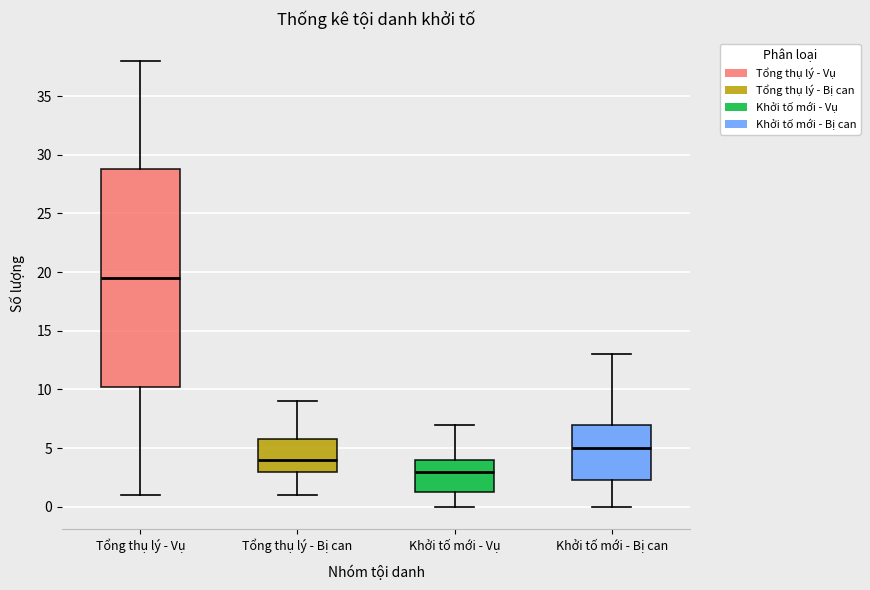

Reading left to right, transcribe this box plot: for each box, give where its median line is, the range the box spans, and where its two whiskers end, as read against the y-axis. The values are not printed on the chart, so give them approximately, as read against the axis.

Tổng thụ lý - Vụ: median 19.5, box 10.5 to 29.0, whiskers 1.0 to 38.0
Tổng thụ lý - Bị can: median 4.0, box 3.0 to 6.0, whiskers 1.0 to 9.0
Khởi tố mới - Vụ: median 3.0, box 1.5 to 4.0, whiskers 0.0 to 7.0
Khởi tố mới - Bị can: median 5.0, box 2.5 to 7.0, whiskers 0.0 to 13.0